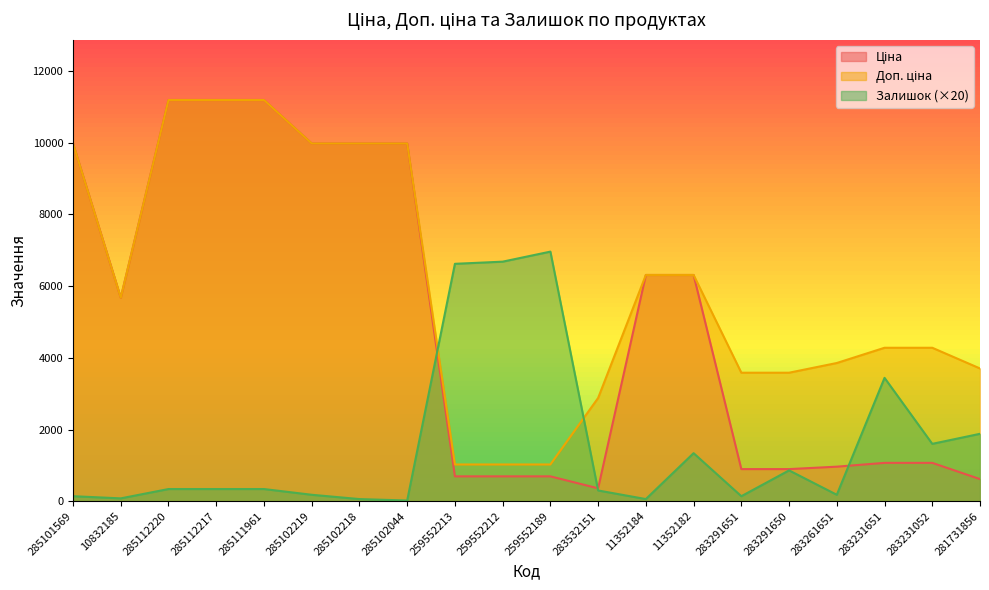

Reading left to right, transcribe all the data shown in this chart.

Ціна: 285101569=9975.0	10832185=5673.8	285112220=11188.2	285112217=11188.2	285111961=11188.2	285102219=9975.0	285102218=9975.0	285102044=9975.0	259552213=693.7	259552212=693.7	259552189=693.7	283532151=359.9	11352184=6308.8	11352182=6308.8	283291651=895.9	283291650=895.9	283261651=963.5	283231651=1069.8	283231052=1069.8	281731856=617.0
Доп. ціна: 285101569=9975.0	10832185=5673.8	285112220=11188.2	285112217=11188.2	285111961=11188.2	285102219=9975.0	285102218=9975.0	285102044=9975.0	259552213=1024.6	259552212=1024.6	259552189=1024.6	283532151=2878.8	11352184=6308.8	11352182=6308.8	283291651=3583.6	283291650=3583.6	283261651=3854.0	283231651=4279.1	283231052=4279.1	281731856=3701.9
Залишок: 285101569=140.0	10832185=80.0	285112220=340.0	285112217=340.0	285111961=340.0	285102219=180.0	285102218=60.0	285102044=20.0	259552213=6620.0	259552212=6680.0	259552189=6960.0	283532151=300.0	11352184=60.0	11352182=1340.0	283291651=140.0	283291650=860.0	283261651=180.0	283231651=3440.0	283231052=1600.0	281731856=1880.0